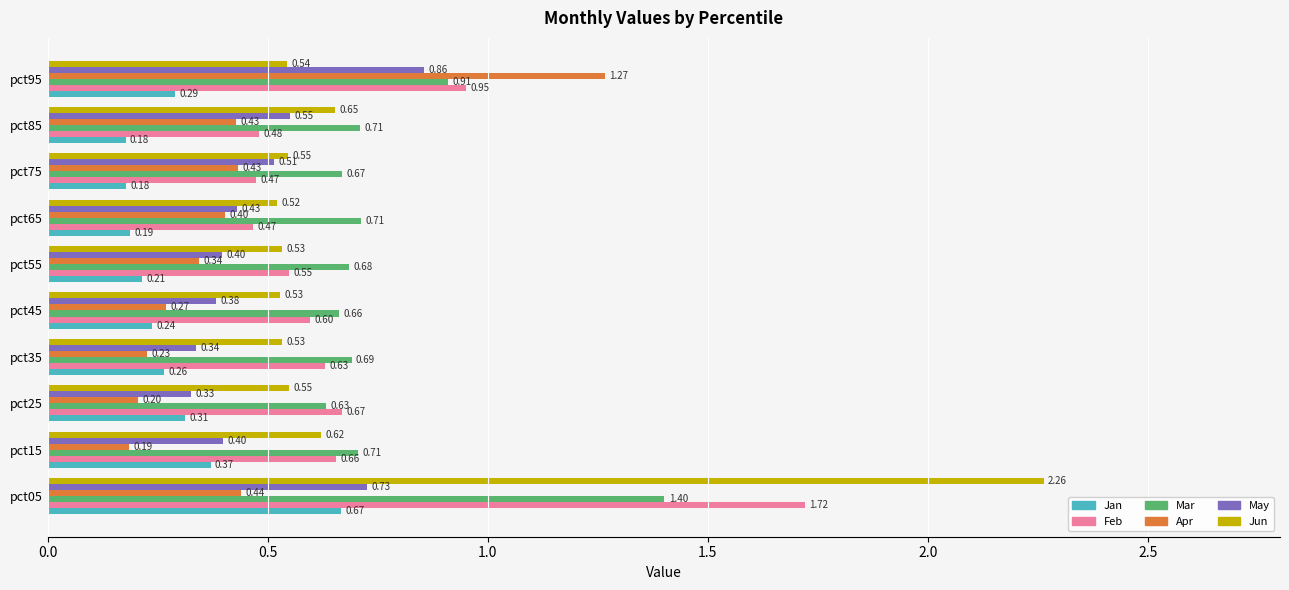

What is the average value of the Apr series?

0.4